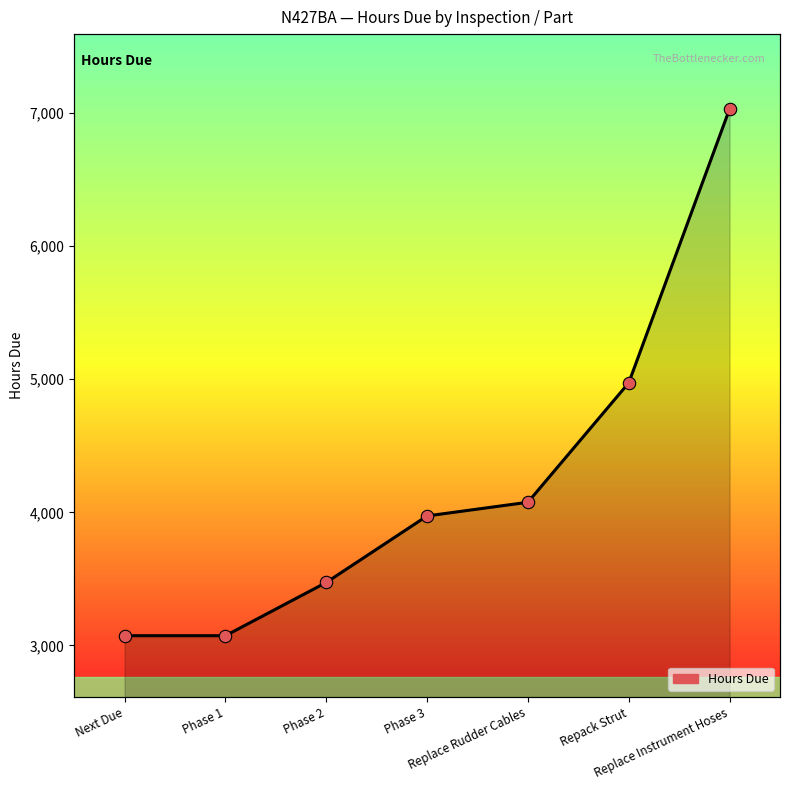

Between Next Due and Phase 1, which is larger?

Next Due